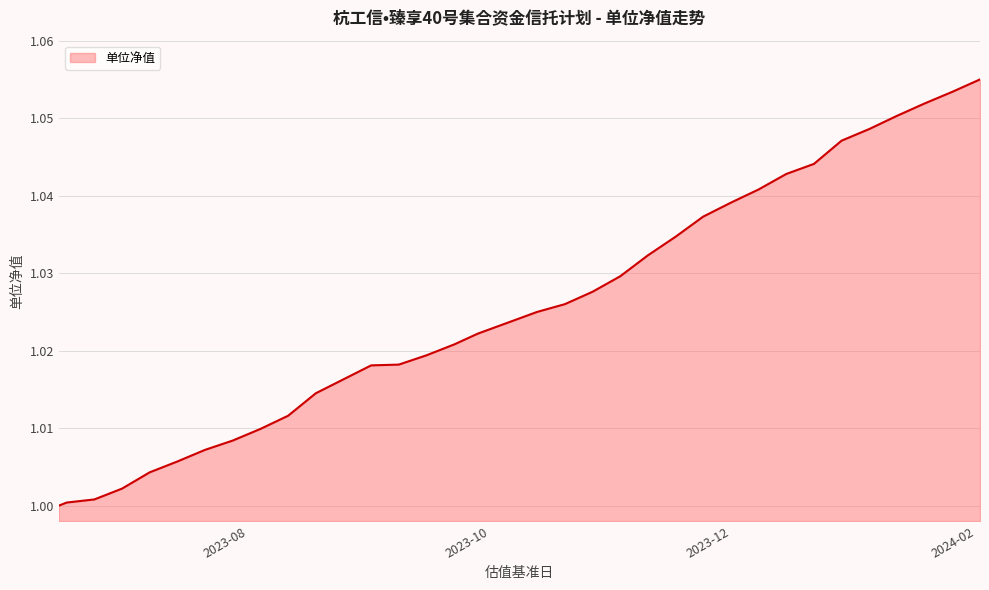

Does the chart display data point markers on the line(s)?

No